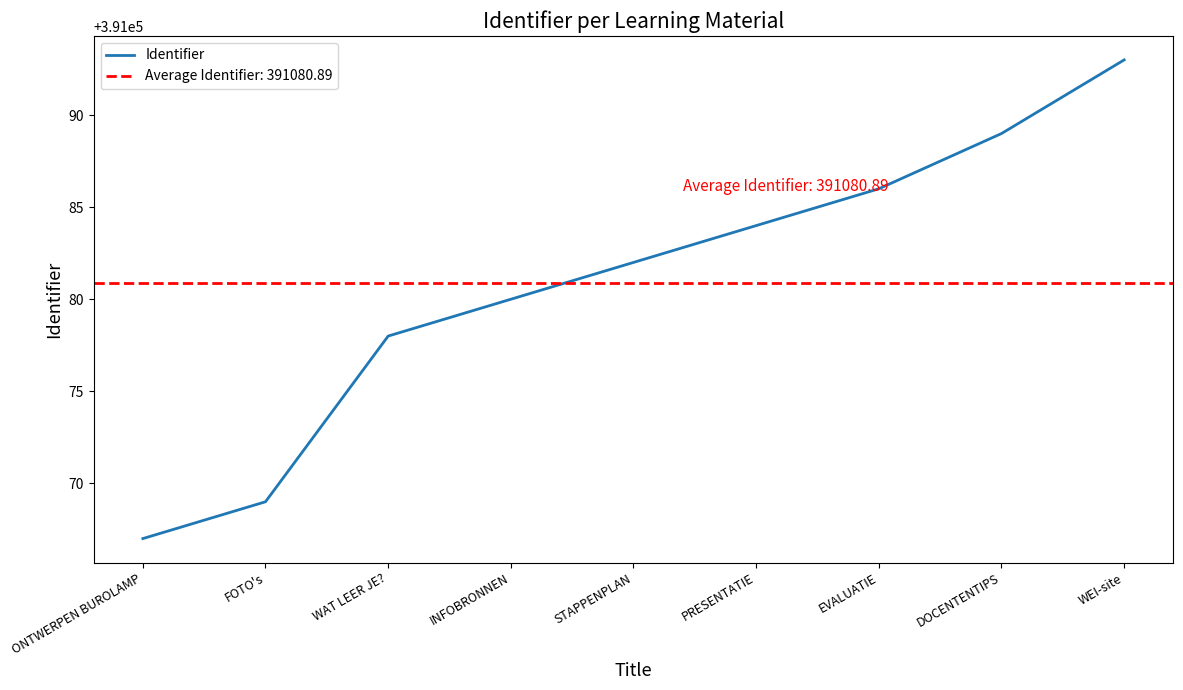

What is the sum of all values?

3519728